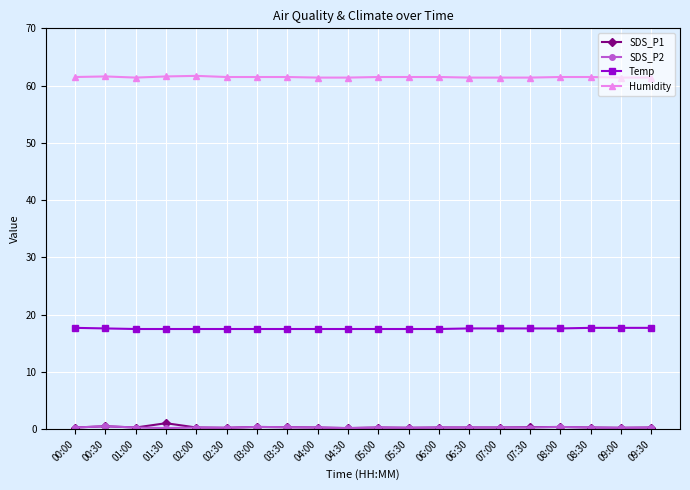

What is the maximum value shown in the chart?

61.7